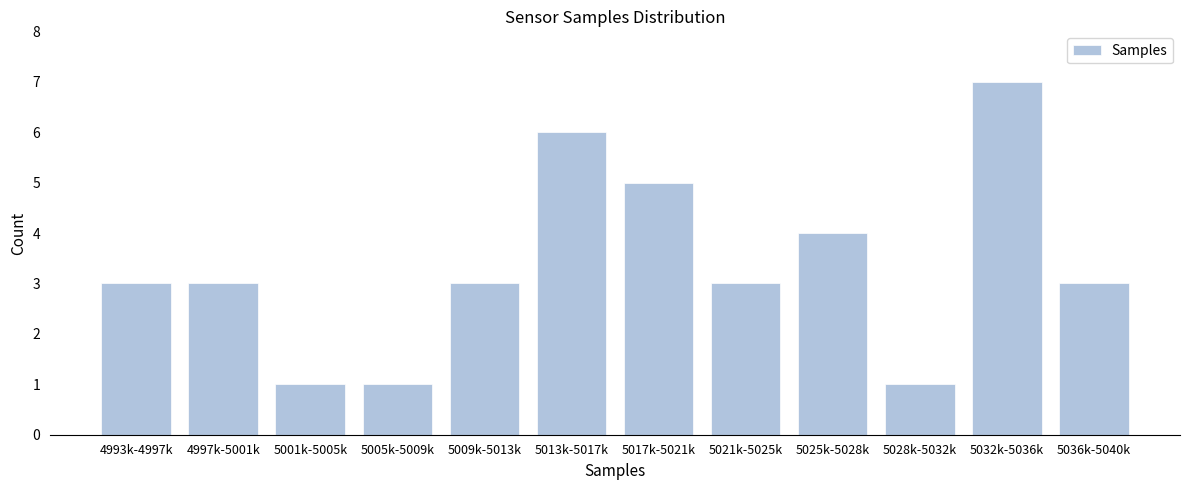

Reading left to right, list all the values displayed in this chart.

4993k-4997k=3	4997k-5001k=3	5001k-5005k=1	5005k-5009k=1	5009k-5013k=3	5013k-5017k=6	5017k-5021k=5	5021k-5025k=3	5025k-5028k=4	5028k-5032k=1	5032k-5036k=7	5036k-5040k=3